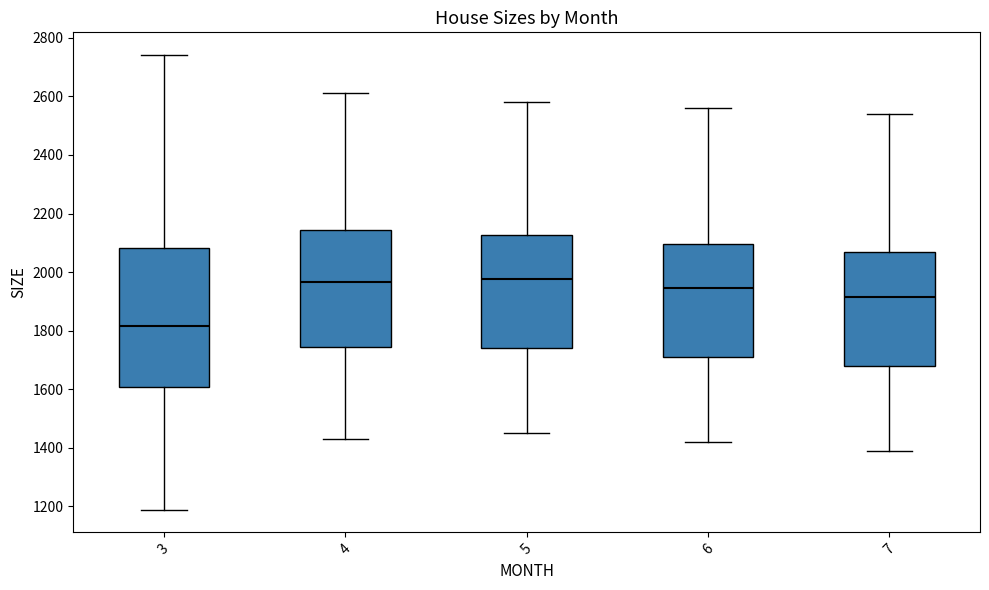

Comparing the boxes themselves (not the whiskers), which one is the tallest?

3